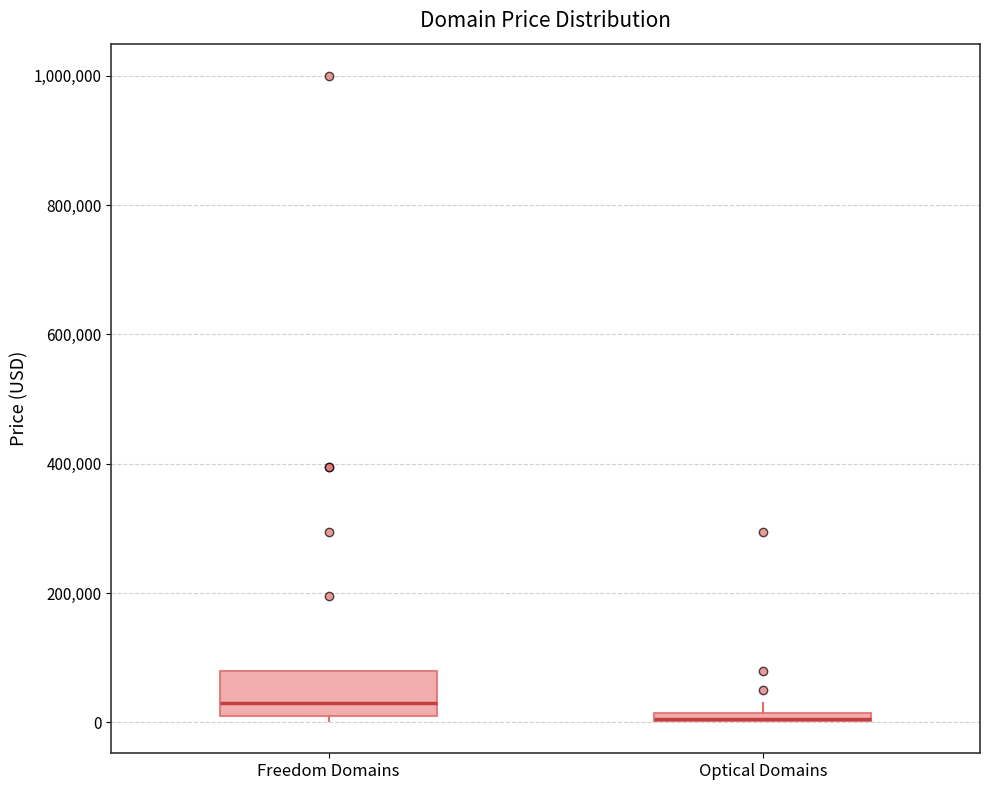

Comparing the boxes themselves (not the whiskers), which one is the tallest?

Freedom Domains